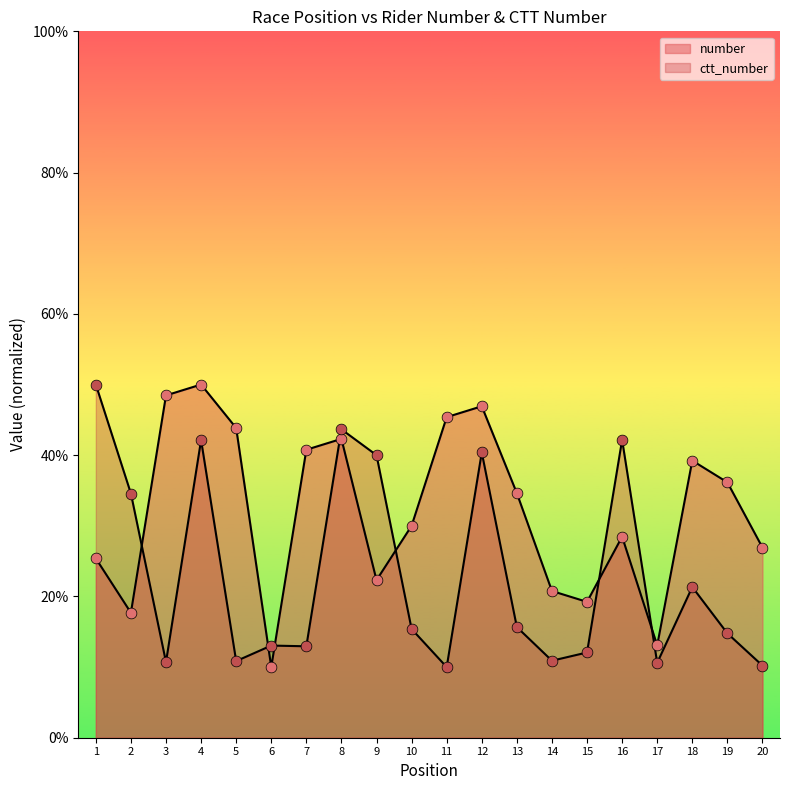

Which series reaches the minimum Y coordinate?

number